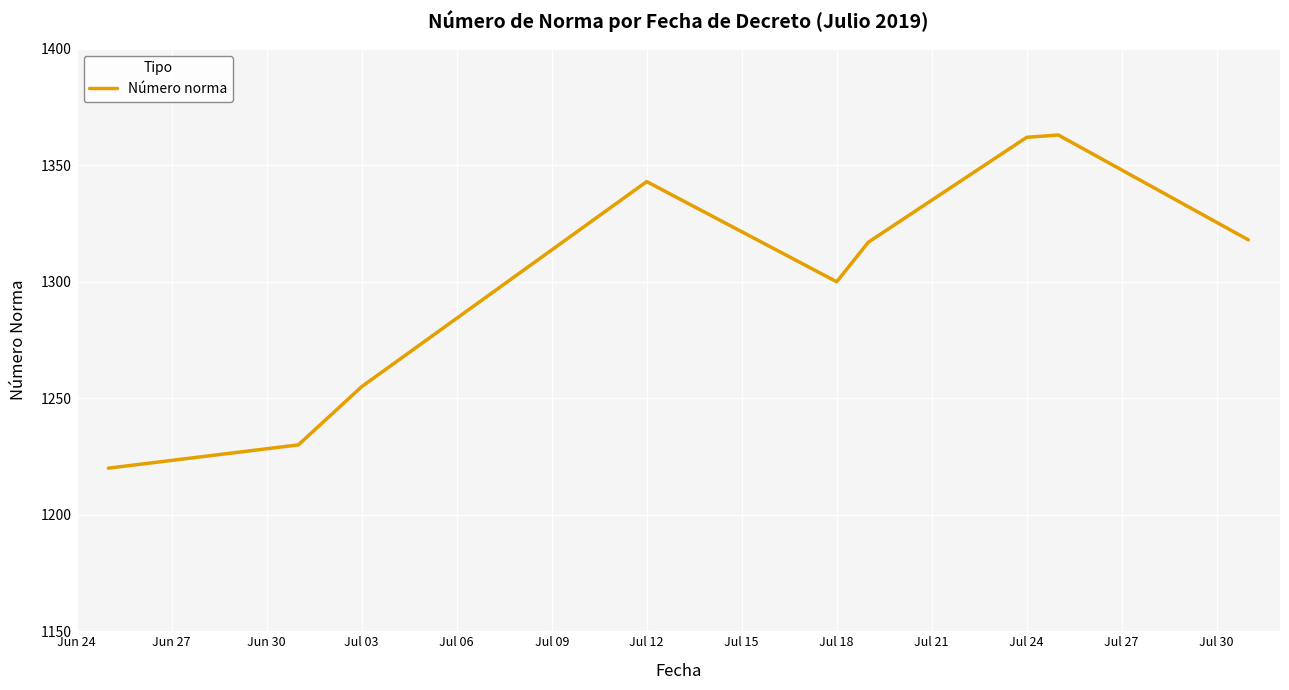

What is the smallest value displayed?

1220